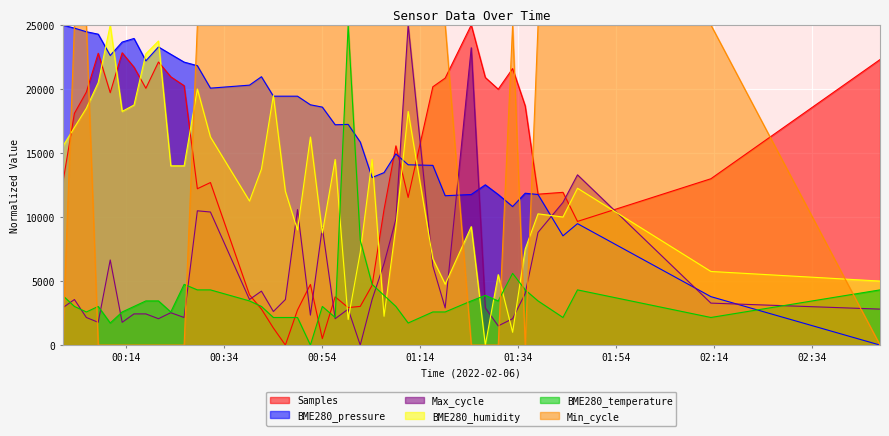

What are all the series names shown in the legend?

Samples, BME280_pressure, Max_cycle, BME280_humidity, BME280_temperature, Min_cycle